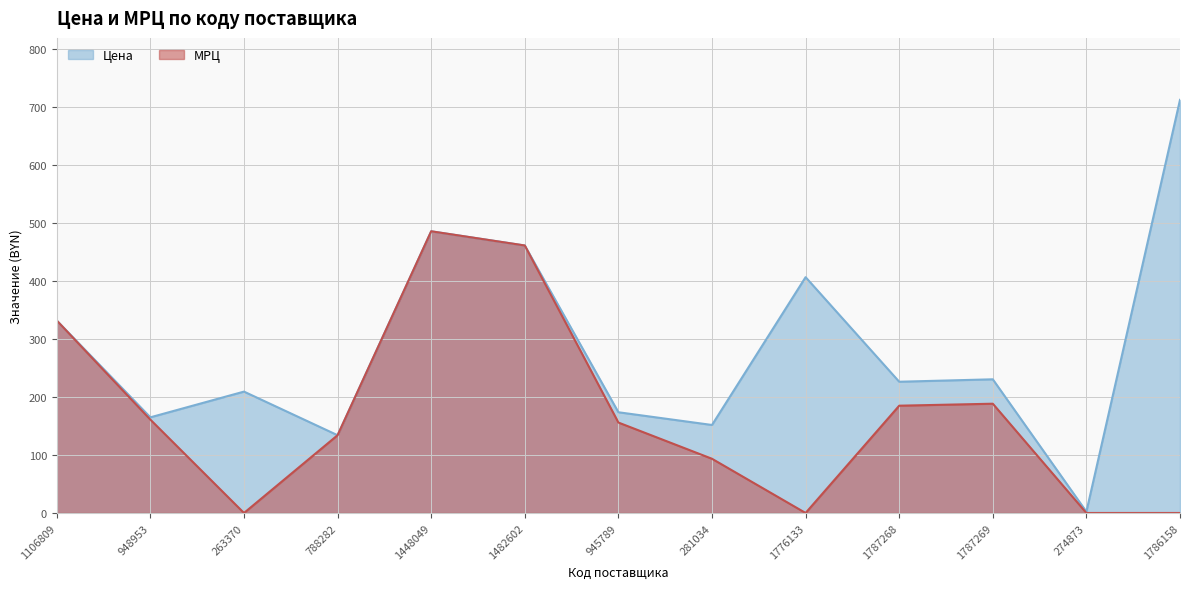

Where is the first local maximum for МРЦ?

1448049